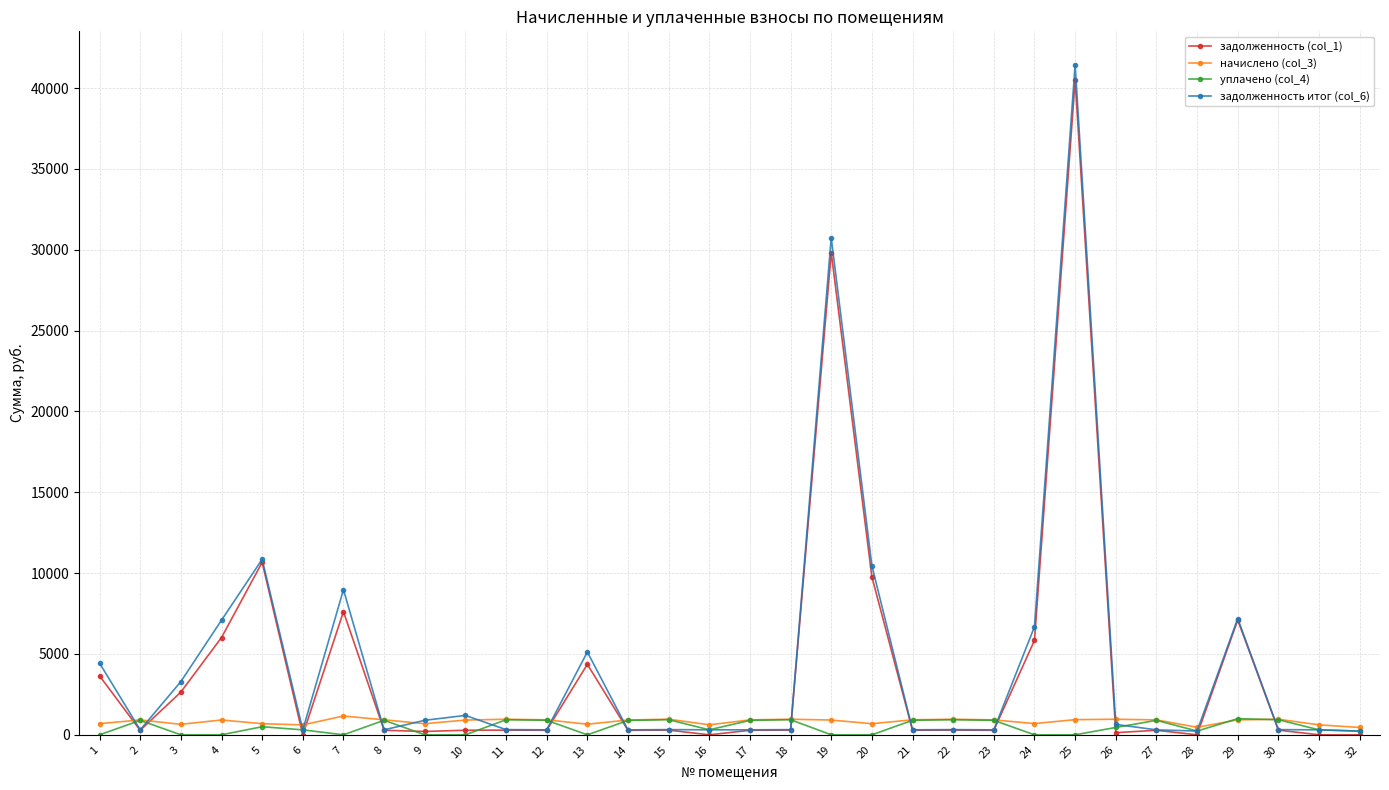

Does the chart display data point markers on the line(s)?

Yes